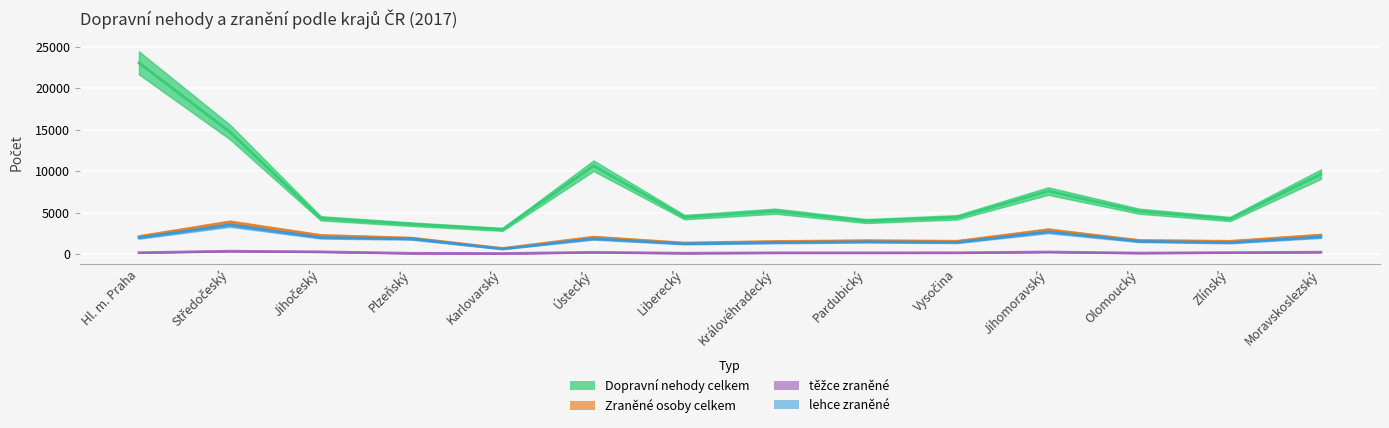

What is the smallest value displayed?

57